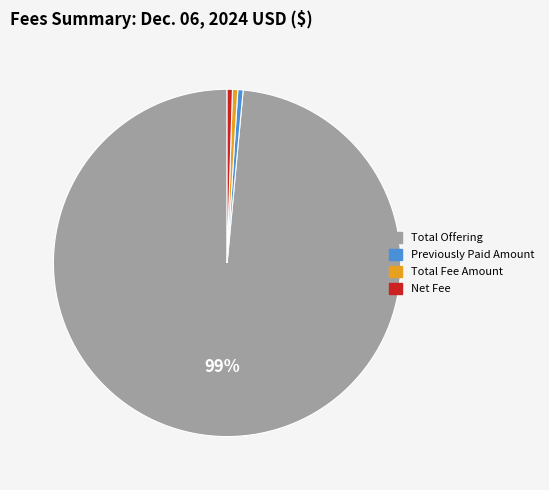

Does Previously Paid Amount account for over 50% of the chart?

No